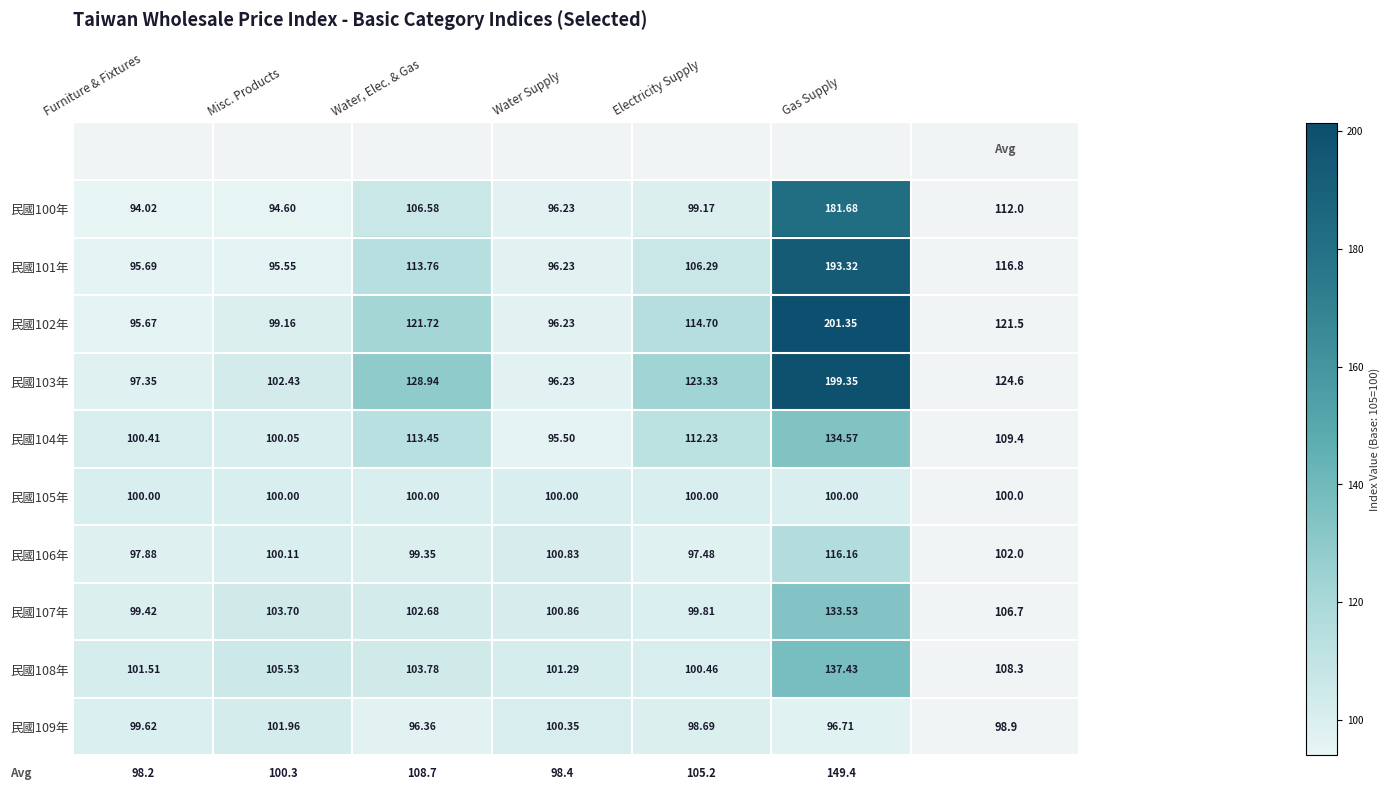

Which series changed the most between Misc. Products and Gas Supply?

民國102年